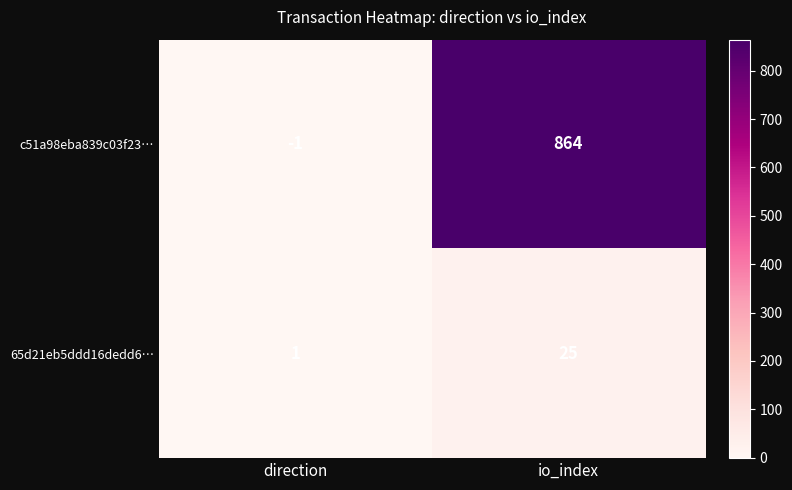

Reading left to right, what are all the values shown in this chart?

c51a98eba839c03f23…: -1	864
65d21eb5ddd16dedd6…: 1	25